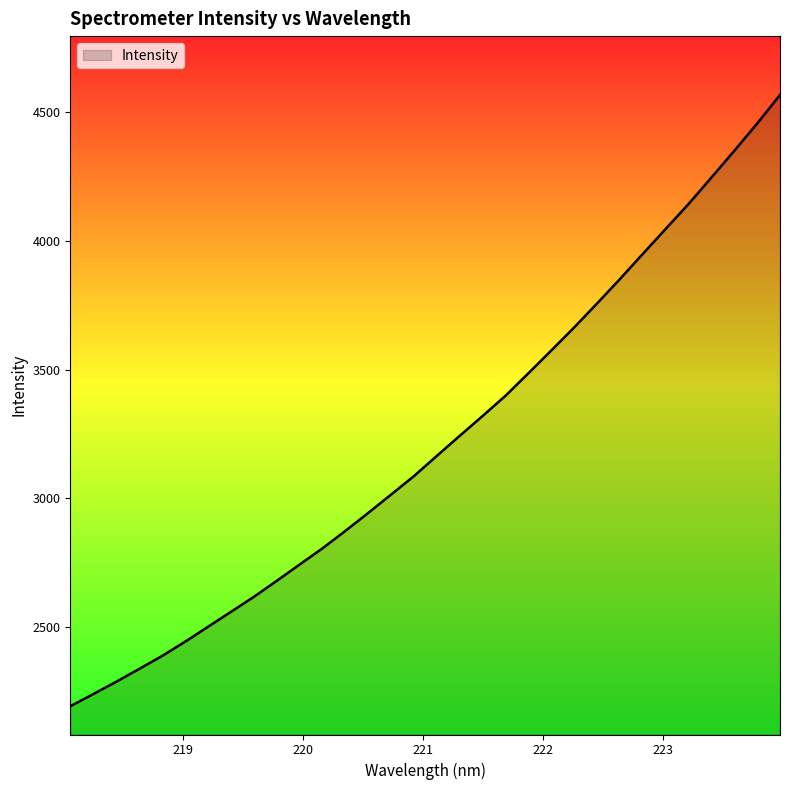

What is the greatest value displayed?

4565.6